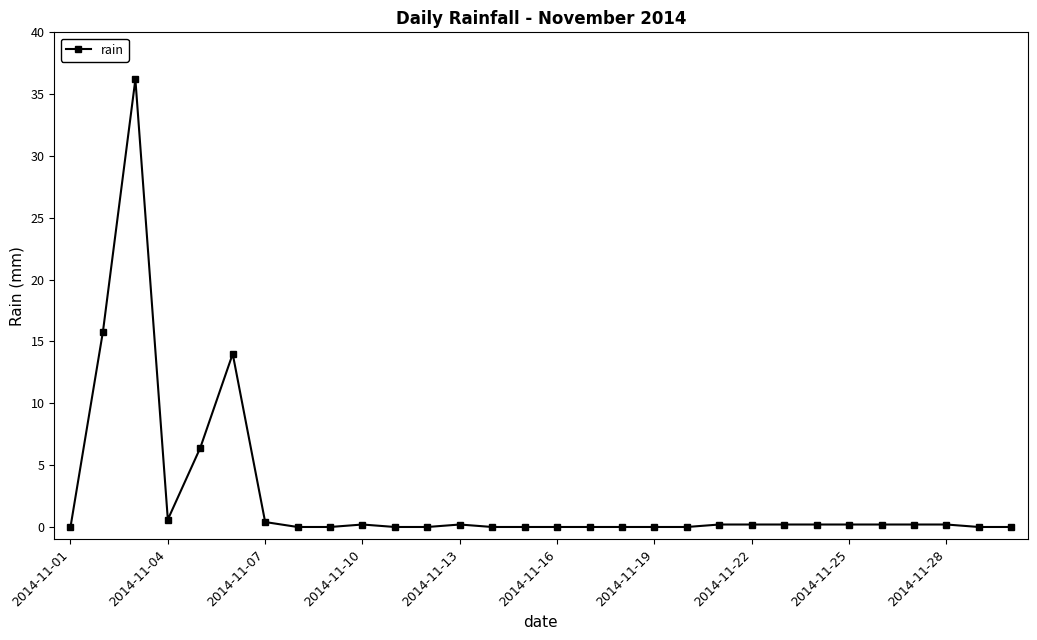

Reading right to left, list all the values displayed in this chart.

0.0	0.0	0.2	0.2	0.2	0.2	0.2	0.2	0.2	0.2	0.0	0.0	0.0	0.0	0.0	0.0	0.0	0.2	0.0	0.0	0.2	0.0	0.0	0.4	14.0	6.4	0.6	36.2	15.8	0.0